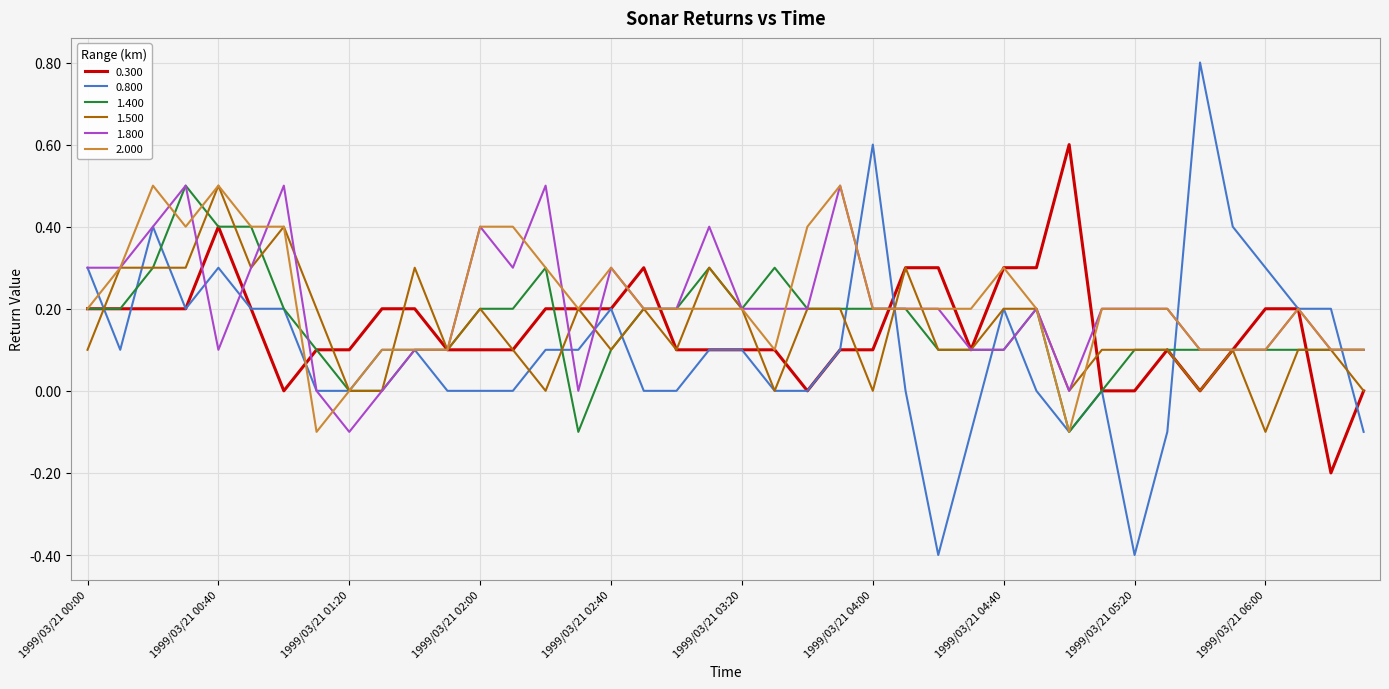

At how many categories does at least one series exceed 0?

40